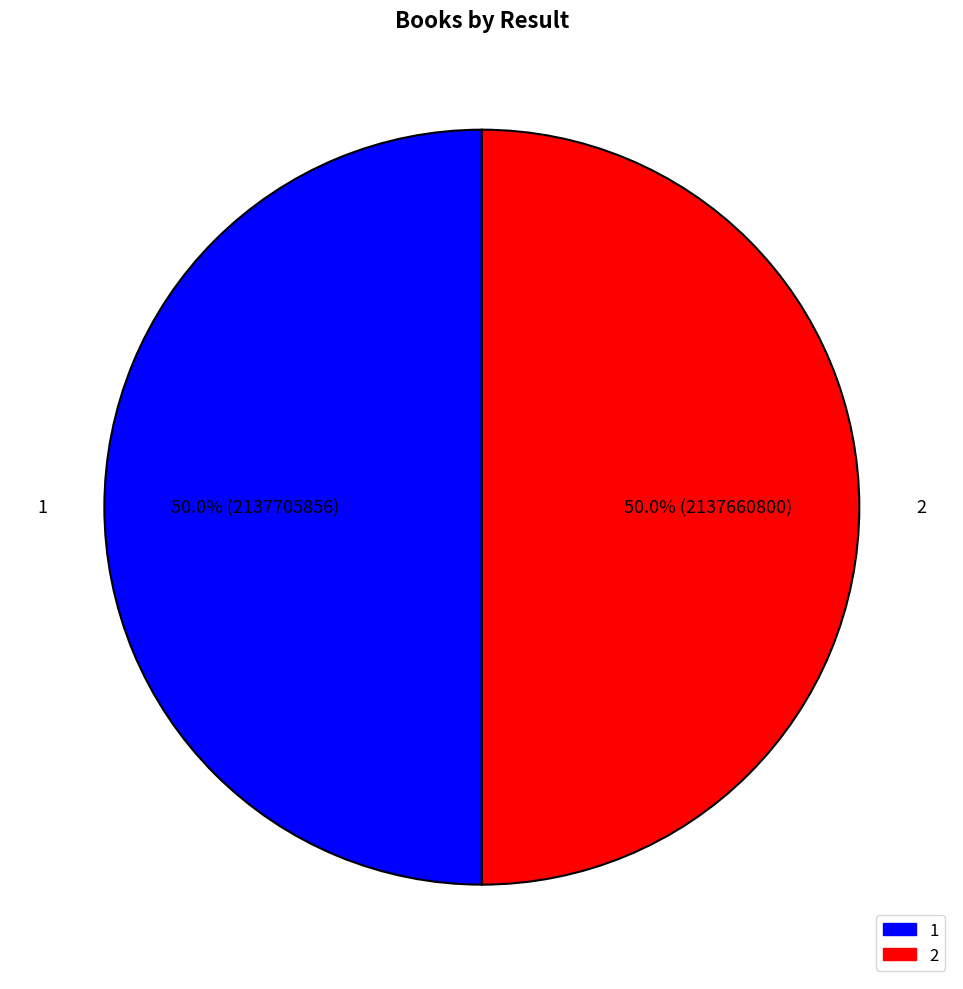

To the nearest percent, what is the combined percentage of 1 and 2?

100%